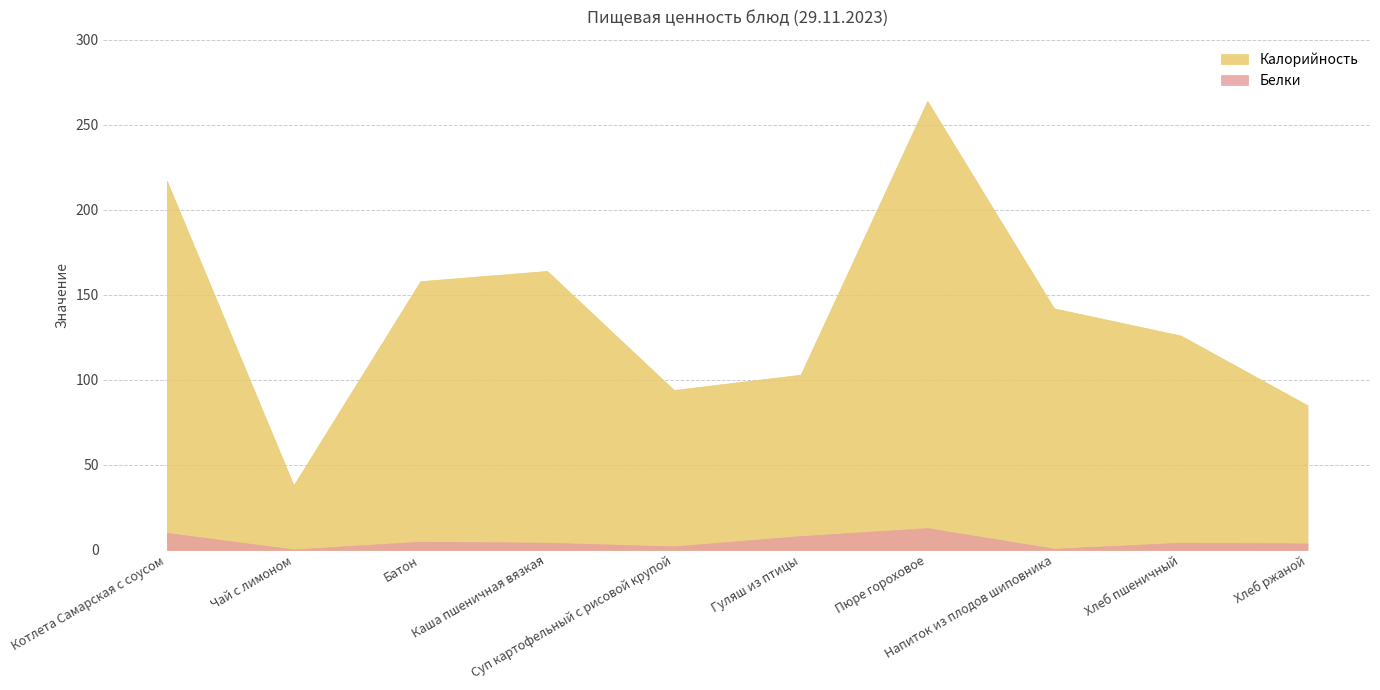

What is the highest value of the Калорийность series?

264.0